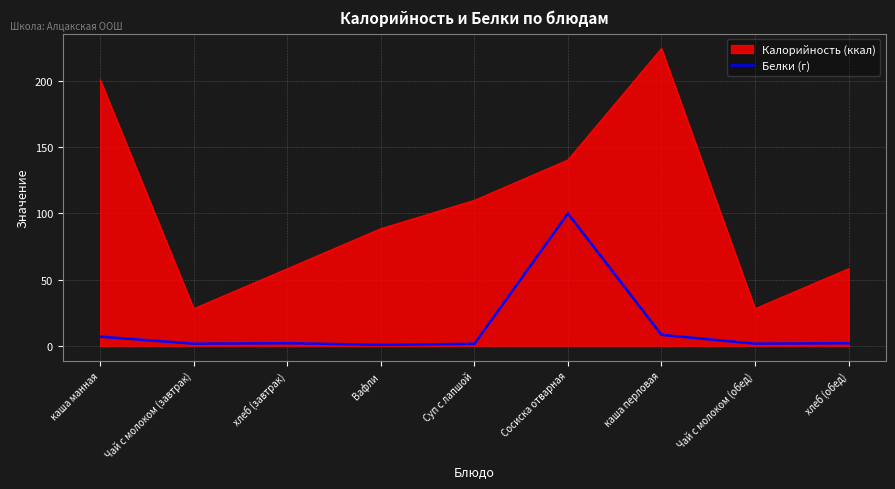

The Калорийность (ккал) series shows 224.7 at каша перловая. True or false?

True